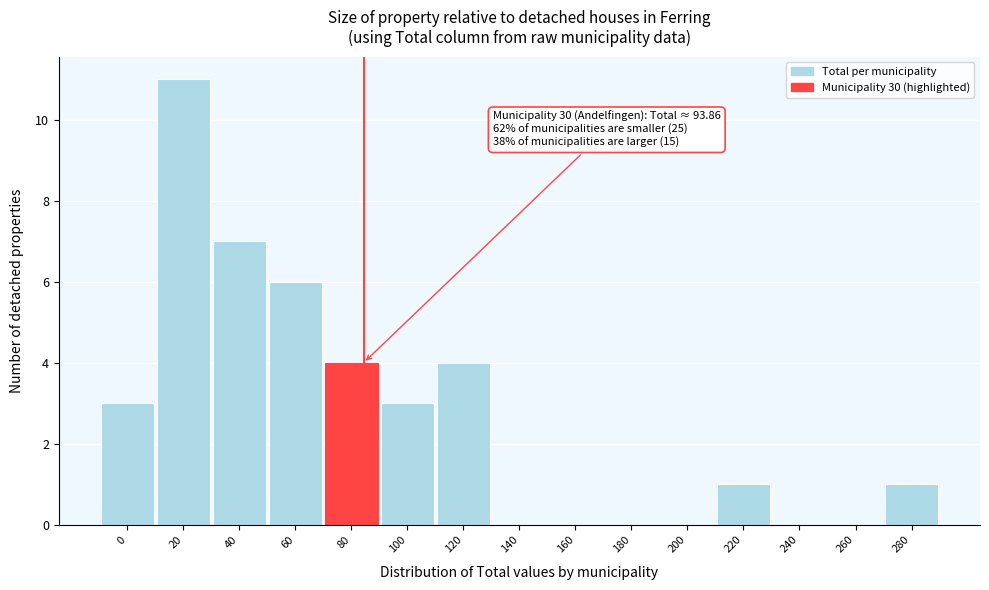

Reading right to left, what are all the values shown in this chart?

280=1	260=0	240=0	220=1	200=0	180=0	160=0	140=0	120=4	100=3	80=4	60=6	40=7	20=11	0=3